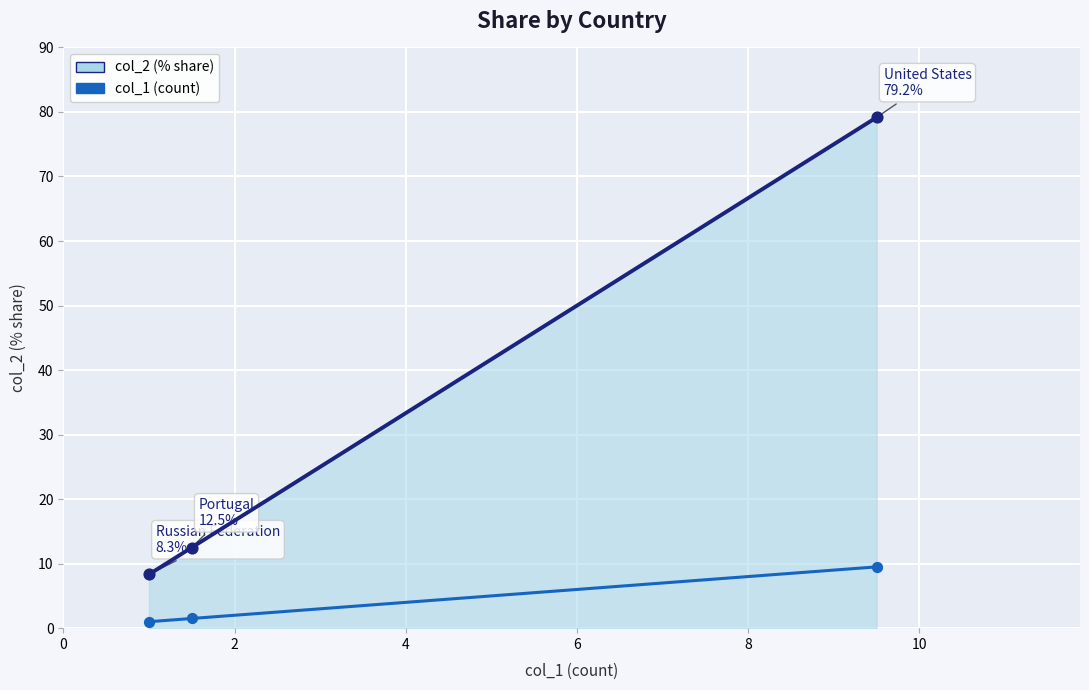

Which series contains the lowest Y value?

col_1 (count)